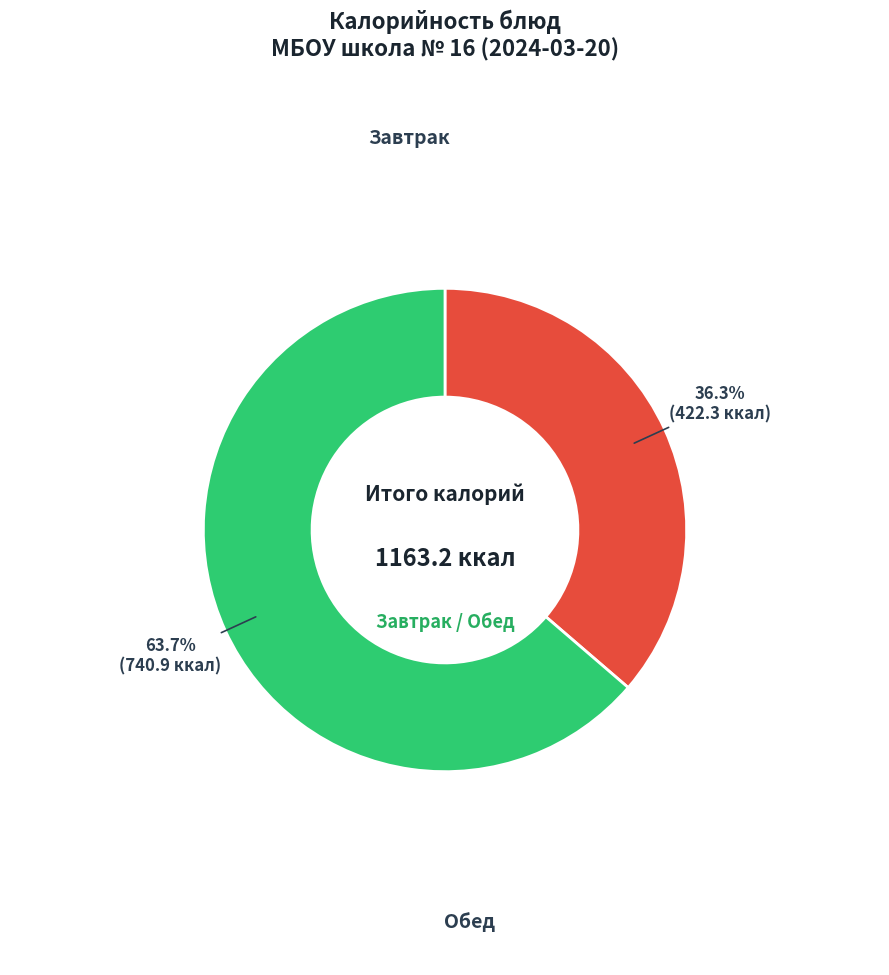

How much of the chart is everything except Завтрак?

63.7%